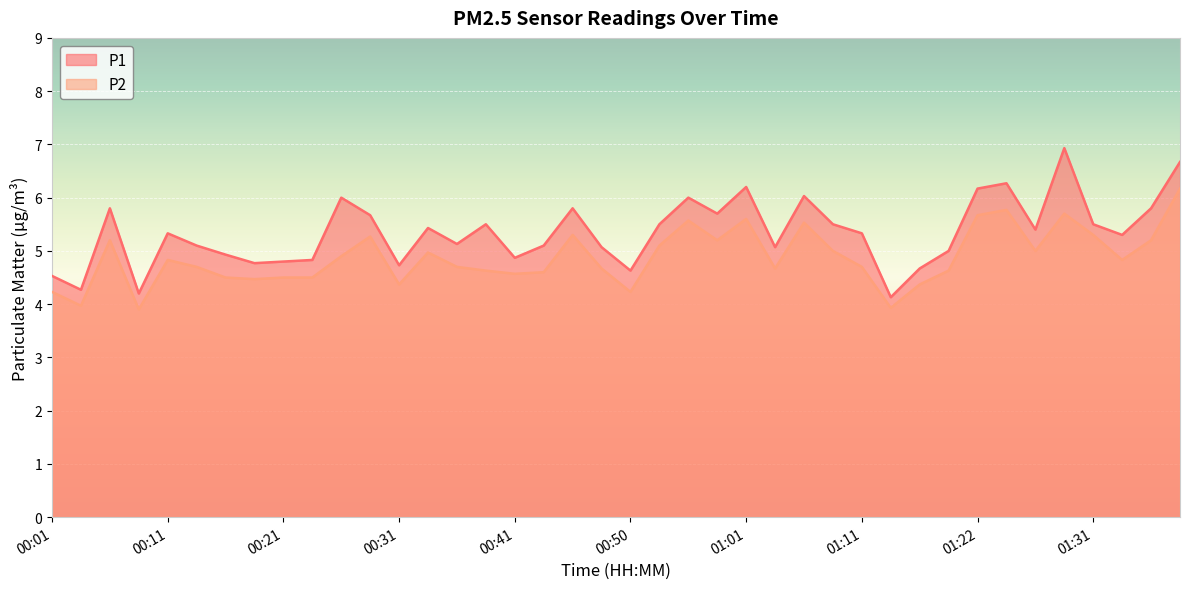

At how many categories does at least one series exceed 5?

27